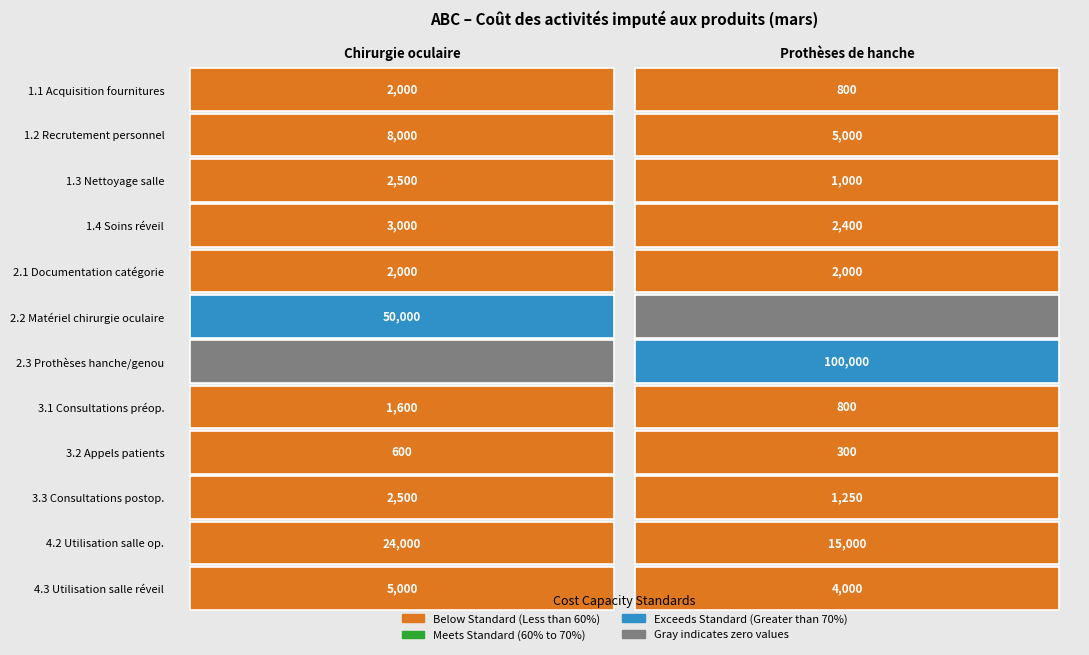

Rank the categories by Prothèses de hanche value from lowest to highest.

5, 8, 0, 7, 2, 9, 4, 3, 11, 1, 10, 6